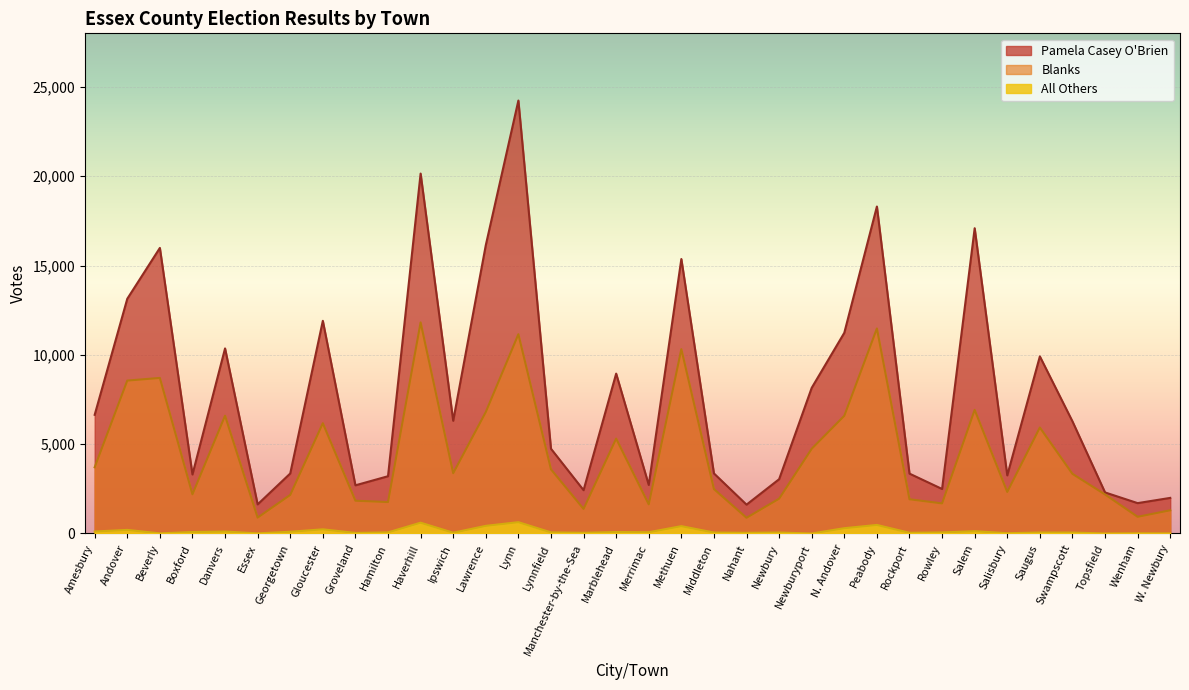

What is the difference between the maximum and minimum values in the Blanks series?

10938